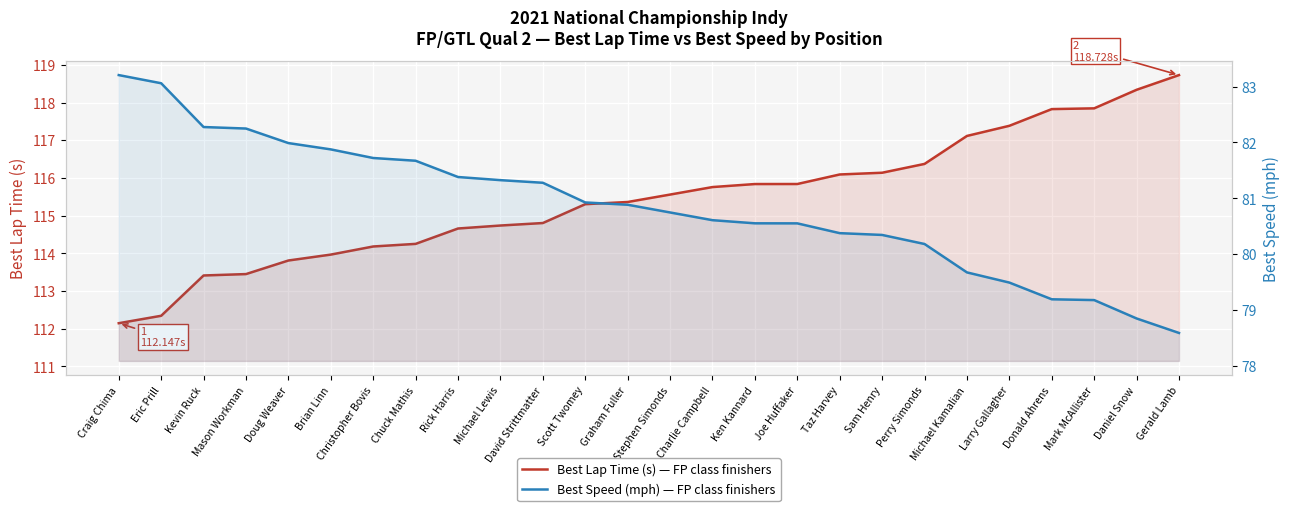

What is the difference between the maximum and minimum values in the Best Speed (mph) — FP class finishers series?

4.6